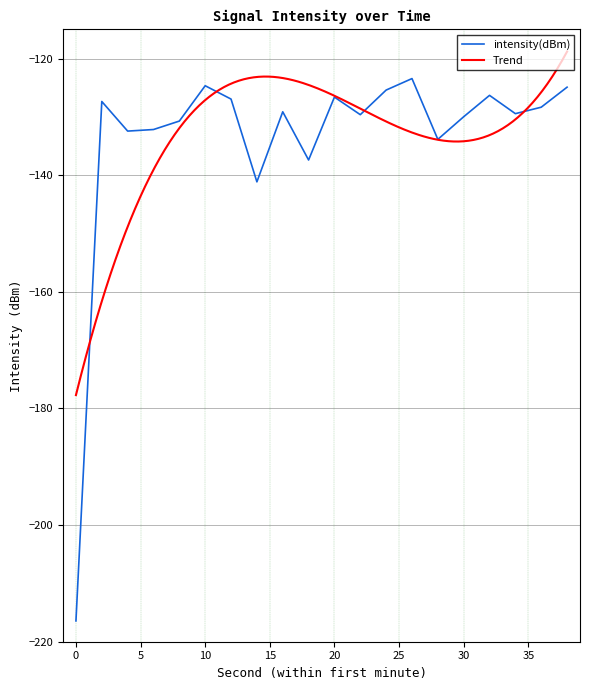

Reading left to right, what are all the values shown in this chart?

0=-216.4	2=-127.3	4=-132.4	6=-132.2	8=-130.7	10=-124.6	12=-126.9	14=-141.1	16=-129.1	18=-137.4	20=-126.6	22=-129.6	24=-125.4	26=-123.4	28=-133.8	30=-130.0	32=-126.3	34=-129.4	36=-128.3	38=-124.9